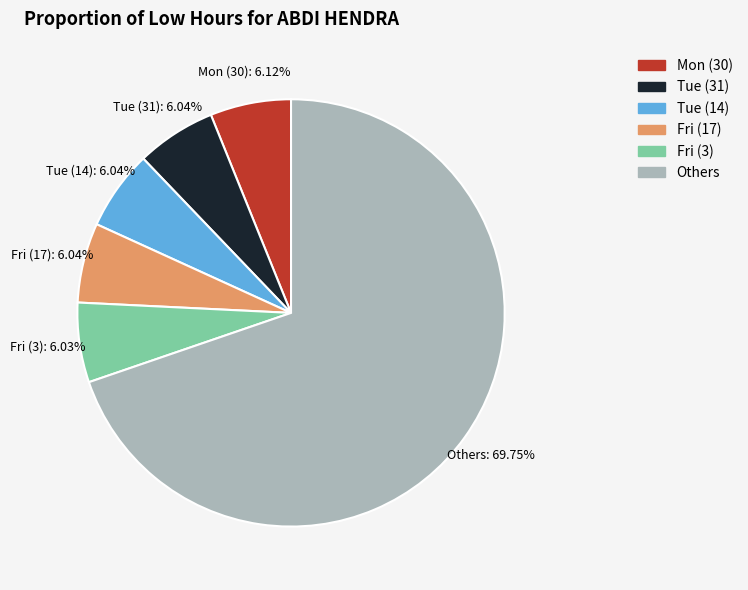

To the nearest percent, what percentage of the pie is Fri (17)?

6%